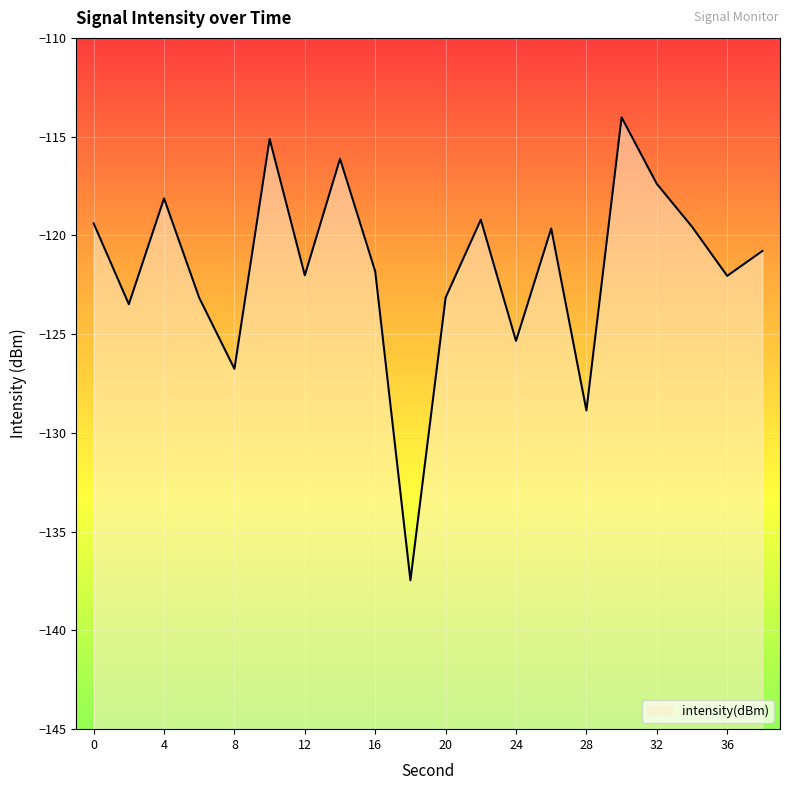

What is the value of the 1st point from the left?

-119.4